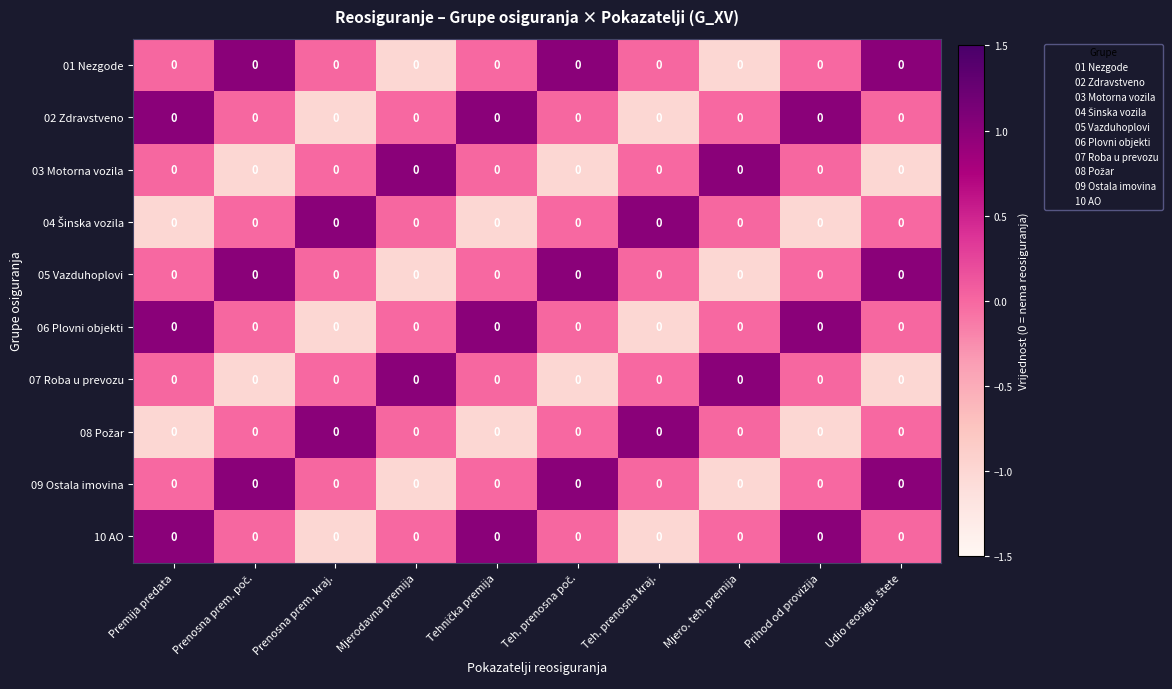

Rank the series at Udio reosigu. štete from highest to lowest value.

01 Nezgode, 05 Vazduhoplovi, 09 Ostala imovina, 10 AO, 06 Plovni objekti, 02 Zdravstveno, 04 Šinska vozila, 08 Požar, 03 Motorna vozila, 07 Roba u prevozu